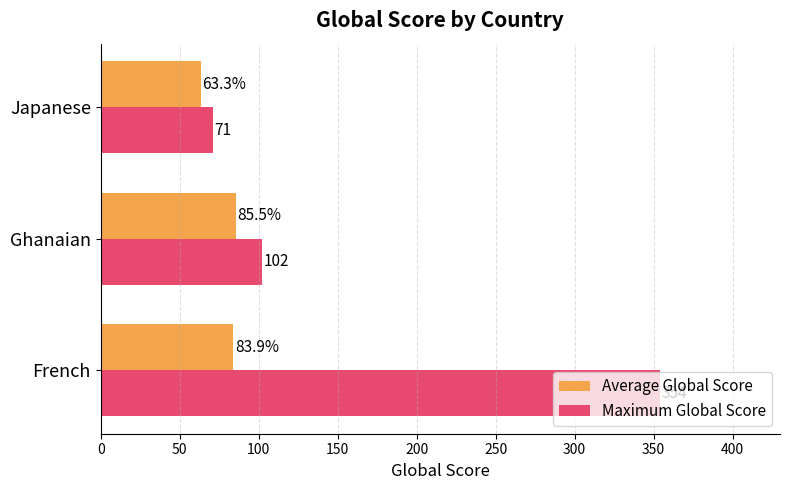

How many categories are shown in the chart?

3